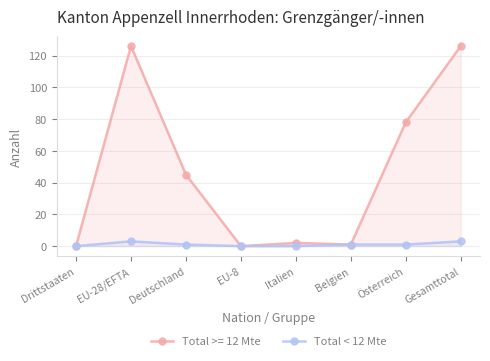

At which label is the value closest to 1?

Deutschland